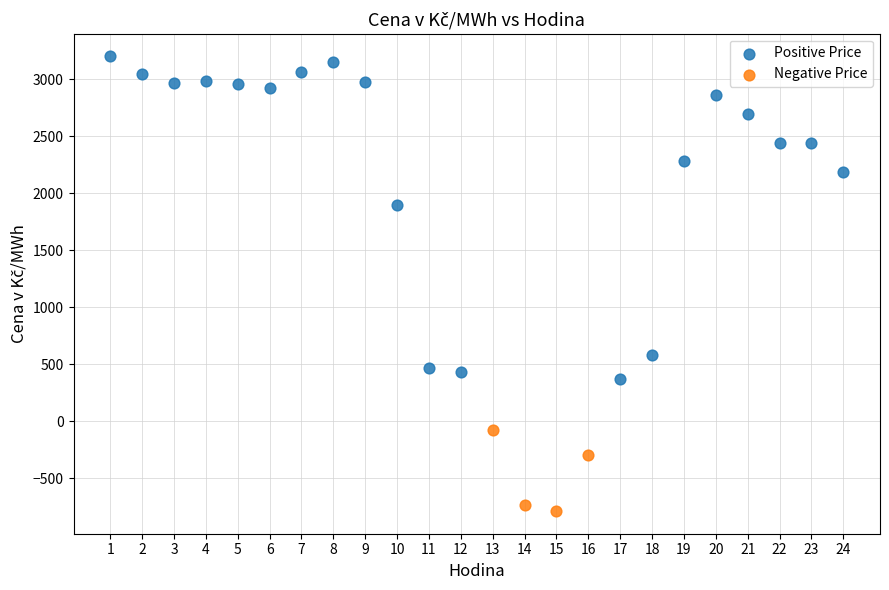

Which series has the largest Y range (max minus min)?

Positive Price